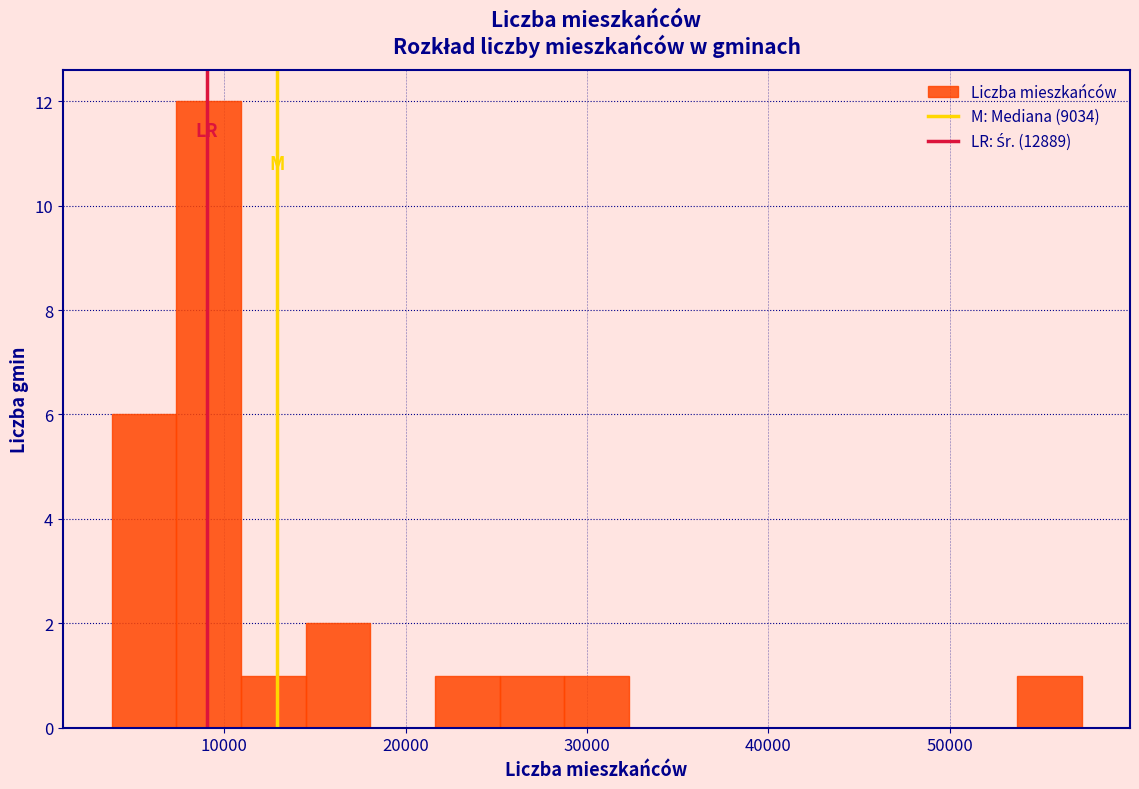

Around what value on the x-axis is the tallest bar? Give the approximate position of its centre, as read against the axis.

9000